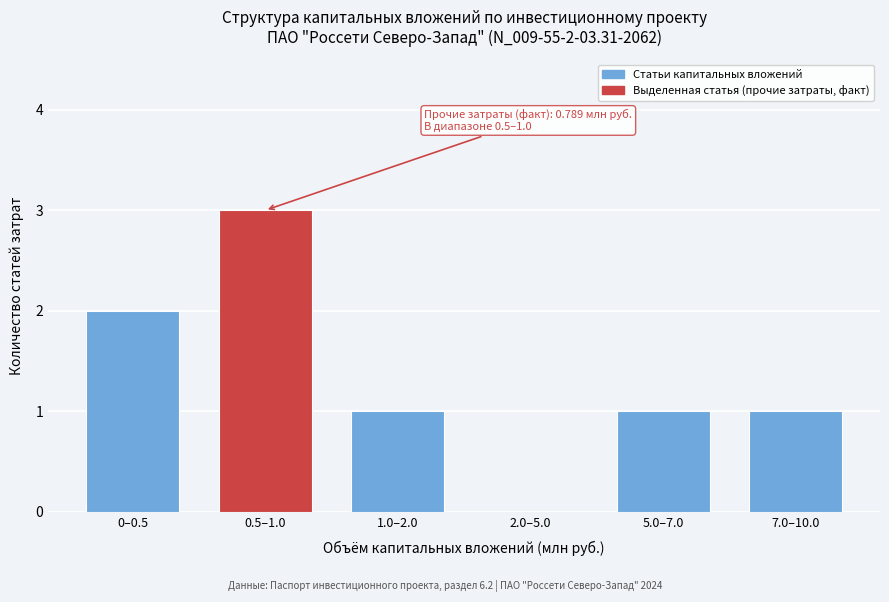

Reading right to left, what are all the values shown in this chart?

7.0–10.0=1	5.0–7.0=1	2.0–5.0=0	1.0–2.0=1	0.5–1.0=3	0–0.5=2